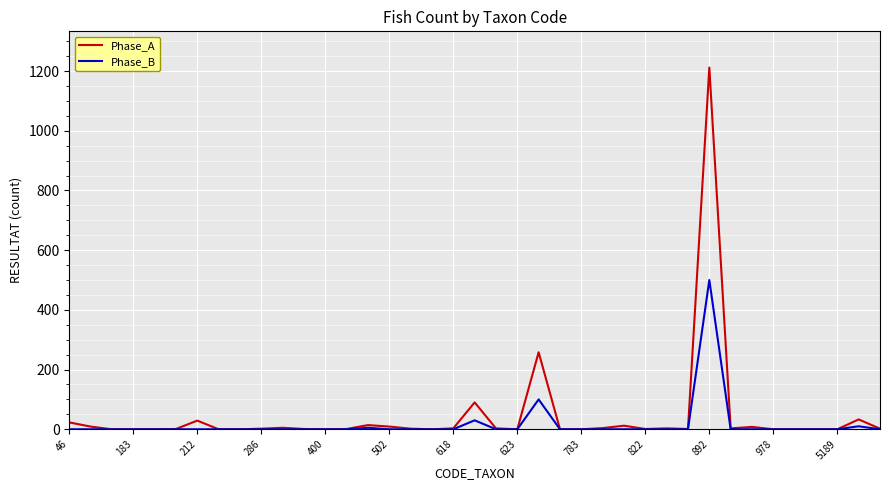

Which series has the largest range (max minus min)?

Phase_A